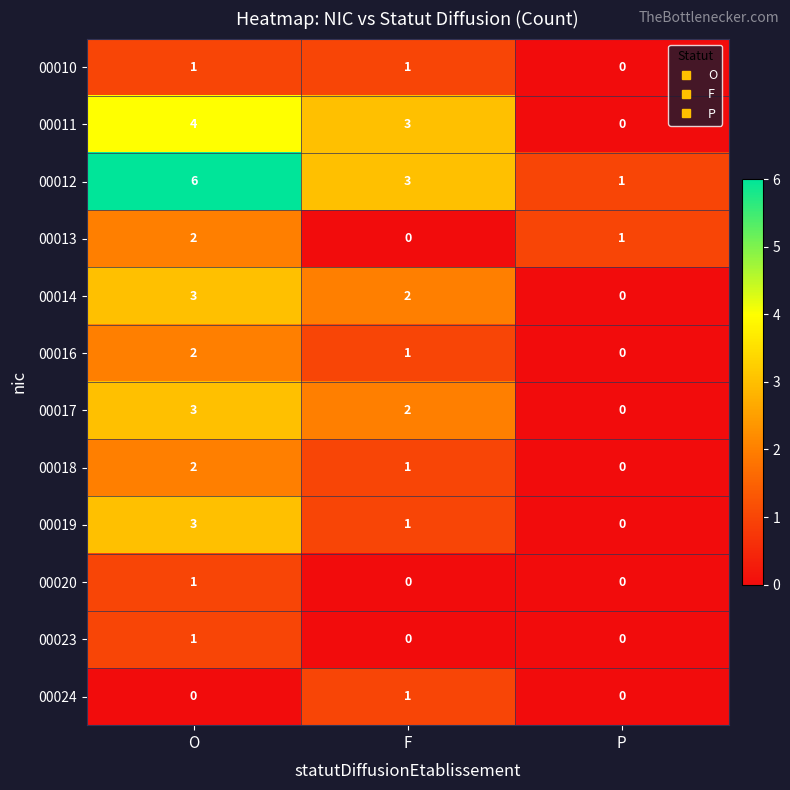

What is the difference between the 00012 values at P and O?

5